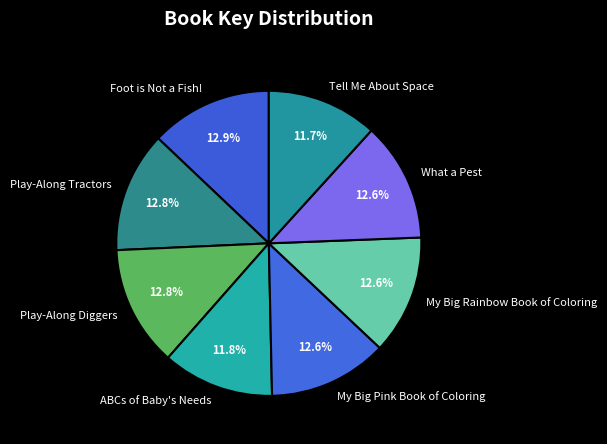

Which category has the smallest portion of the pie?

Tell Me About Space